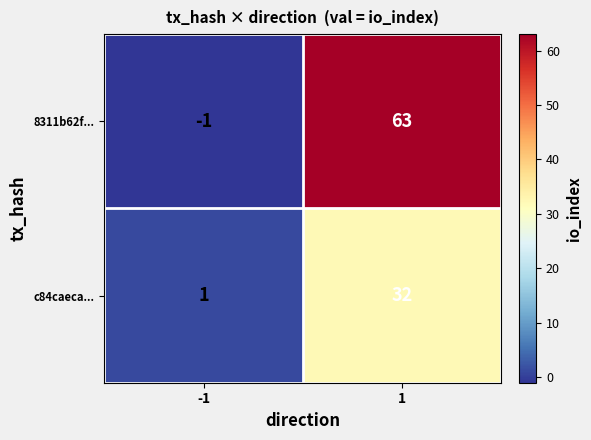

At which category is the sum across all series the highest?

1